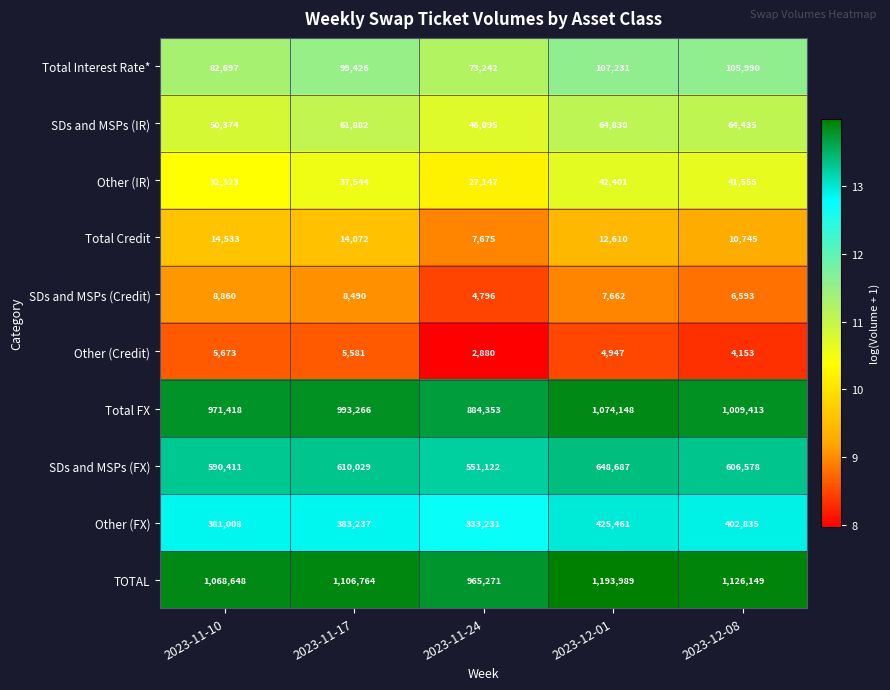

What is the minimum value shown in the chart?

2880